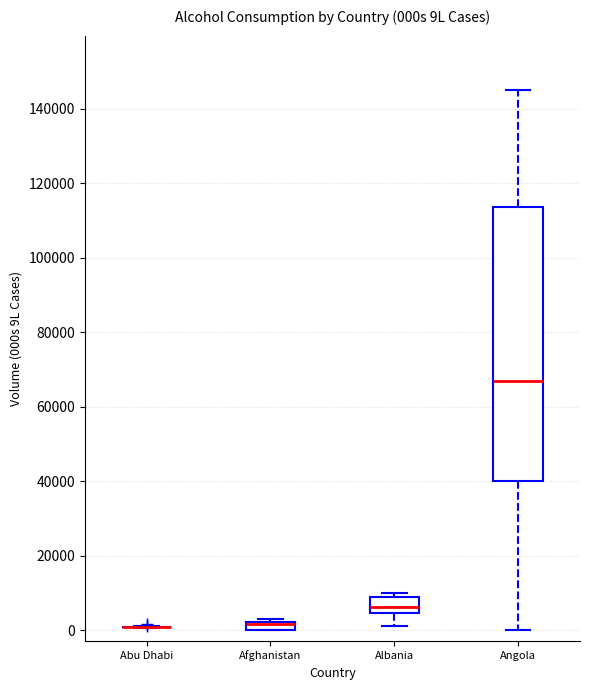

Comparing the boxes themselves (not the whiskers), which one is the tallest?

Angola